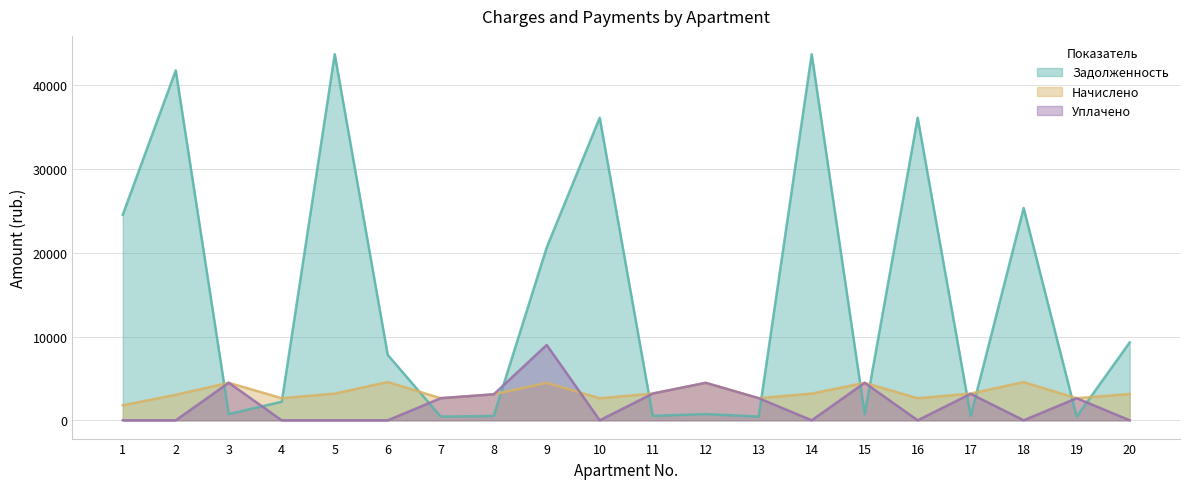

What value does the zadolzhennost series have at 3?

746.7